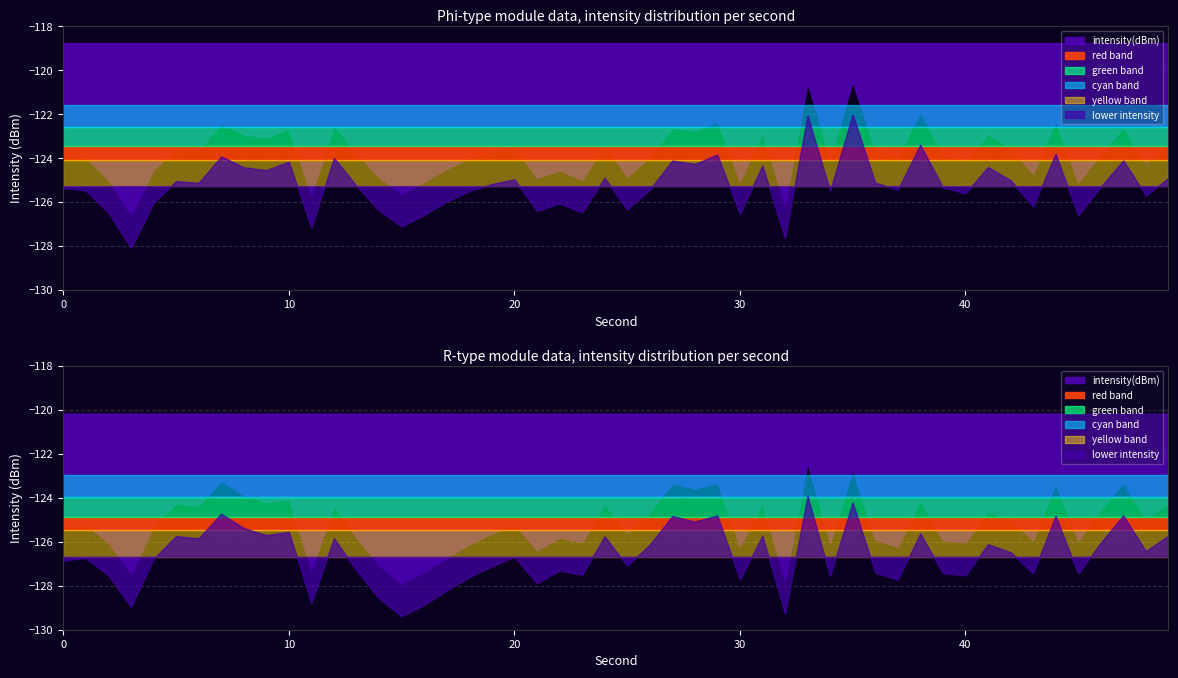

True or false: there are more than 1 points higher than both neighbors.

True